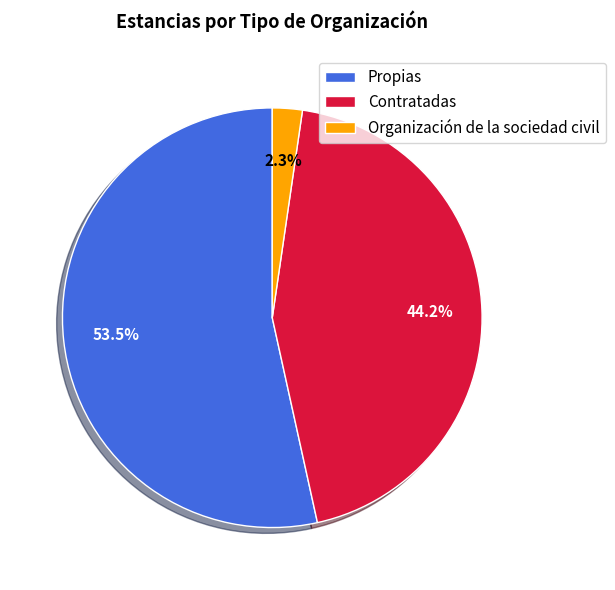

What percentage is the Contratadas slice, to the nearest percent?

44%